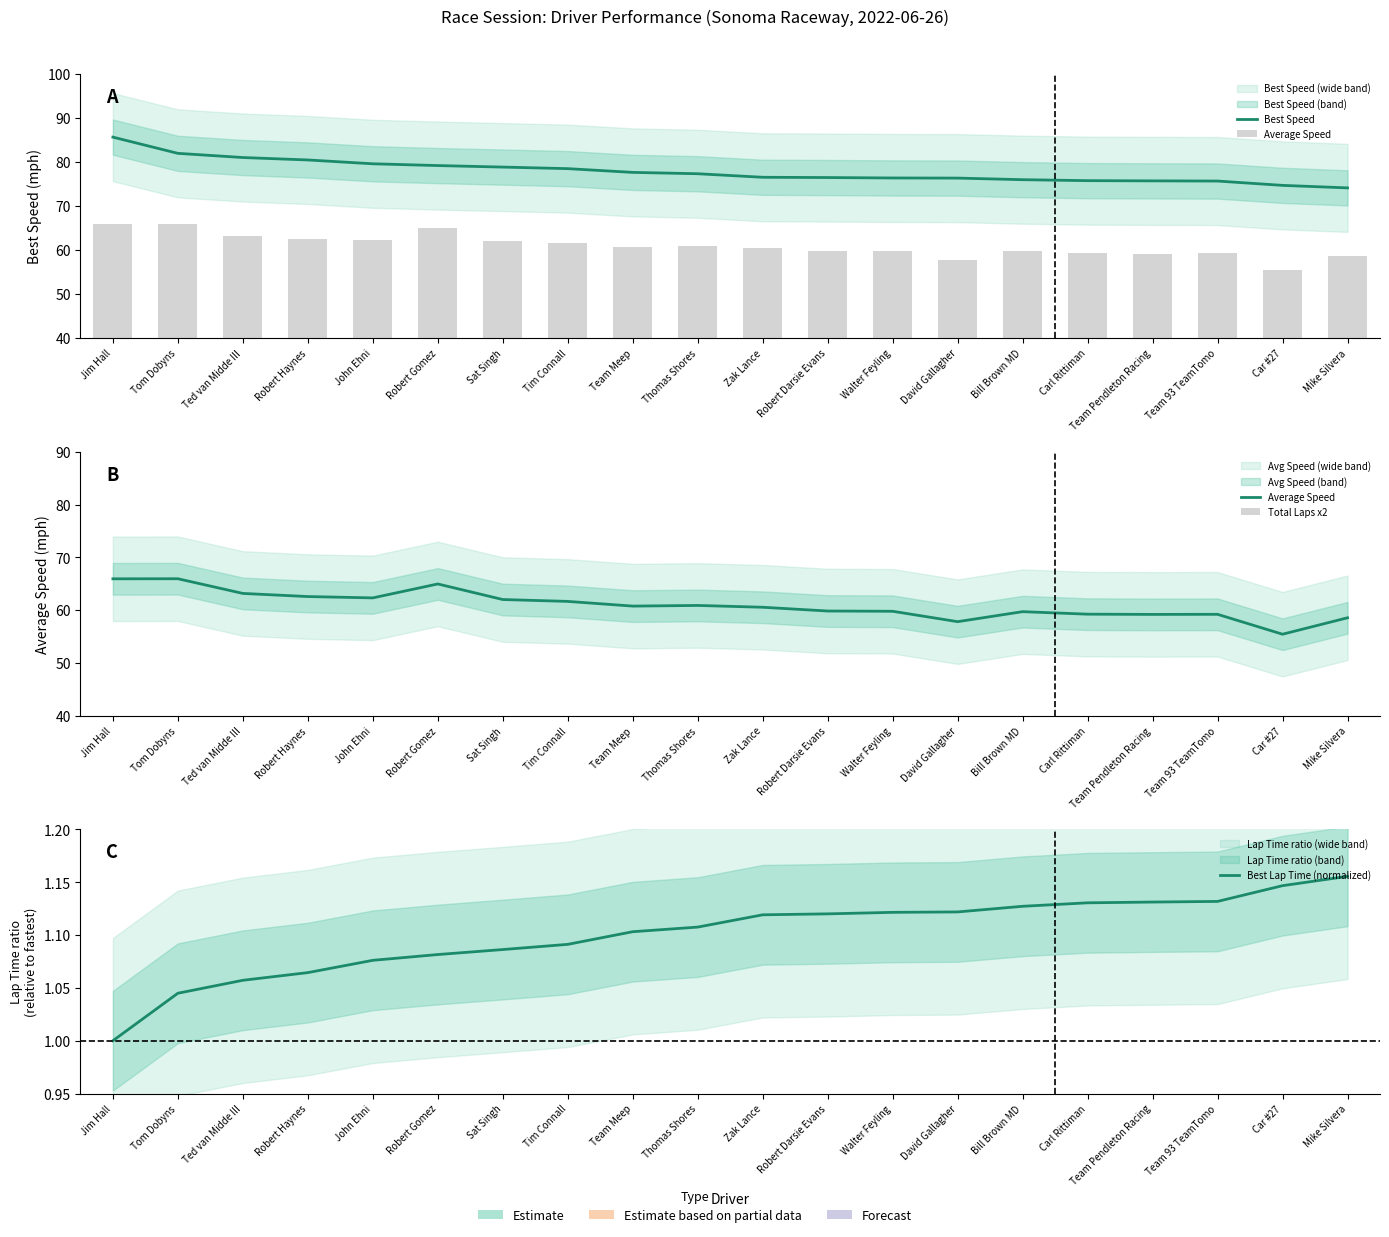

Does the chart contain stacked bars?

No